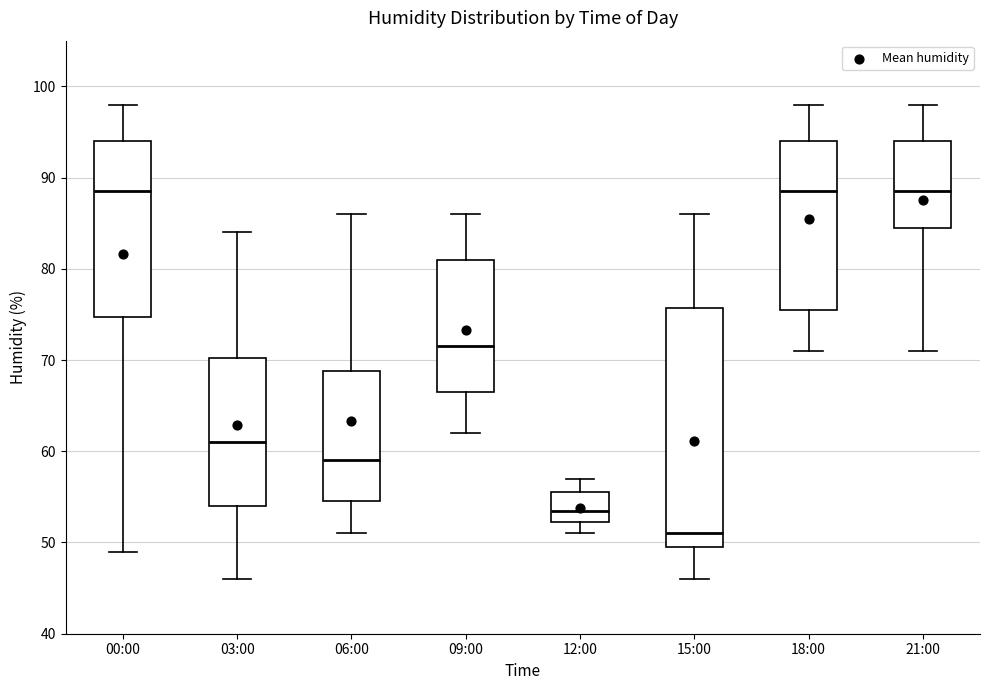

Reading left to right, transcribe this box plot: for each box, give where its median line is, the range the box spans, and where its two whiskers end, as read against the y-axis. The values are not printed on the chart, so give them approximately, as read against the axis.

00:00: median 89, box 75 to 94, whiskers 49 to 98
03:00: median 61, box 54 to 70, whiskers 46 to 84
06:00: median 59, box 55 to 69, whiskers 51 to 86
09:00: median 72, box 67 to 81, whiskers 62 to 86
12:00: median 54, box 52 to 56, whiskers 51 to 57
15:00: median 51, box 50 to 76, whiskers 46 to 86
18:00: median 89, box 76 to 94, whiskers 71 to 98
21:00: median 89, box 85 to 94, whiskers 71 to 98